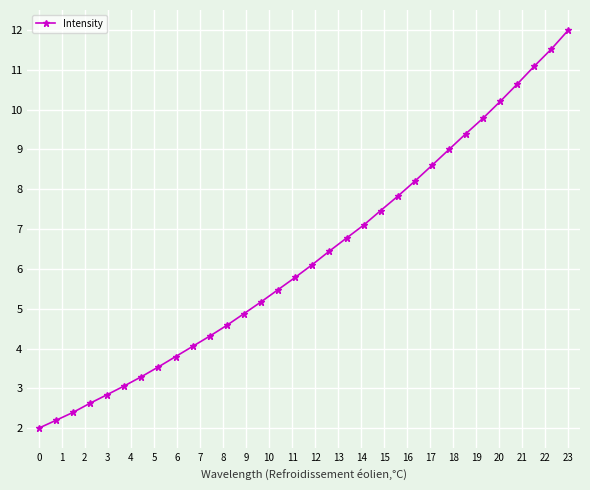

What is the value of the 27th point from the left?

9.8